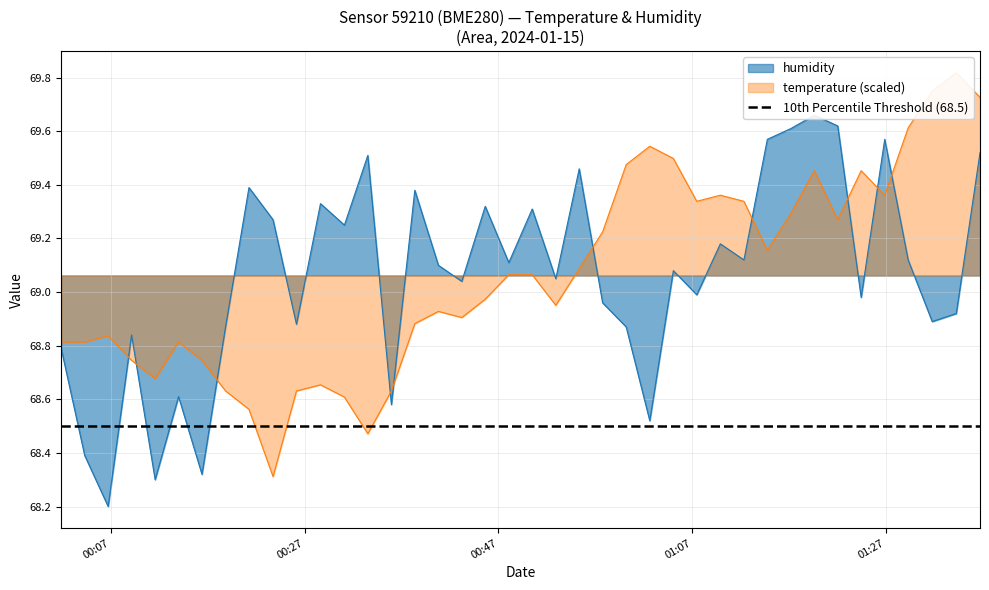

What is the minimum value shown in the chart?

68.2